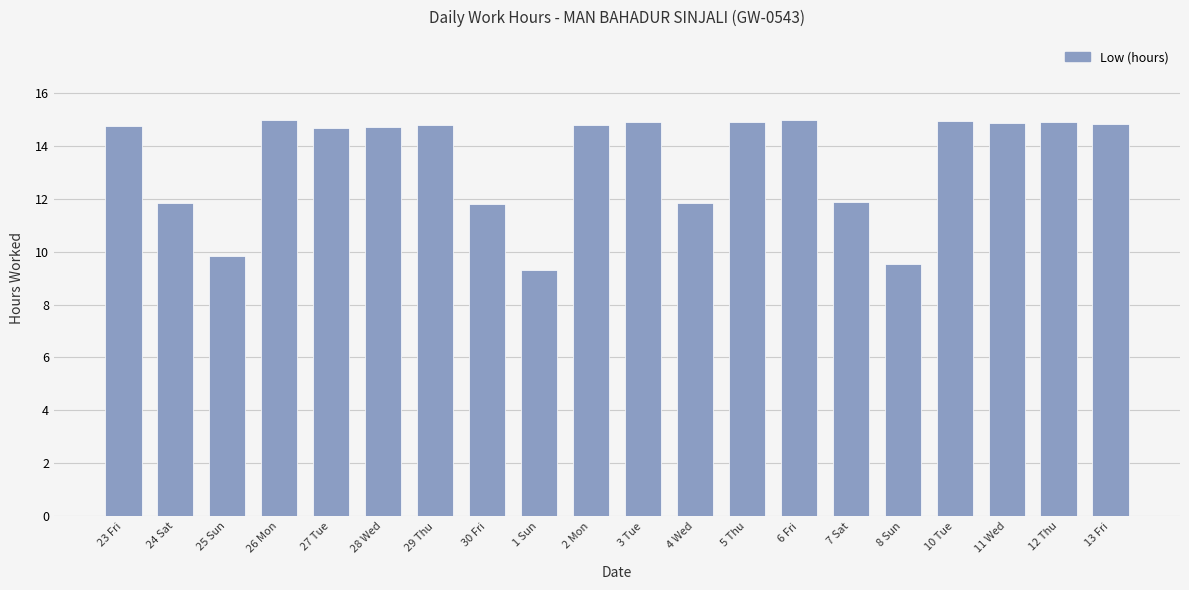

At which label does the data first exceed 14?

23 Fri